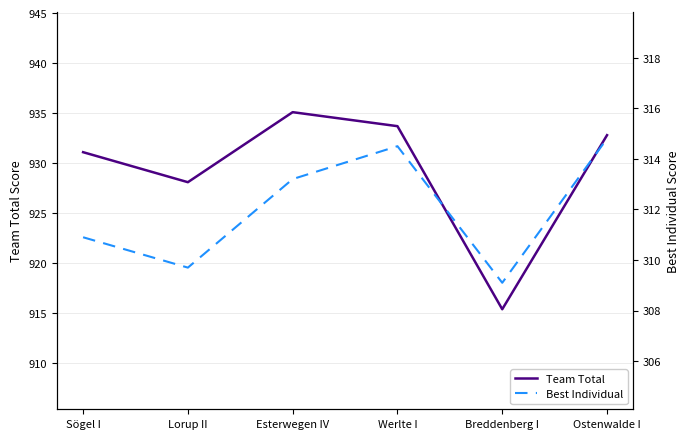

At which category does Best Individual reach its first local valley?

Lorup II